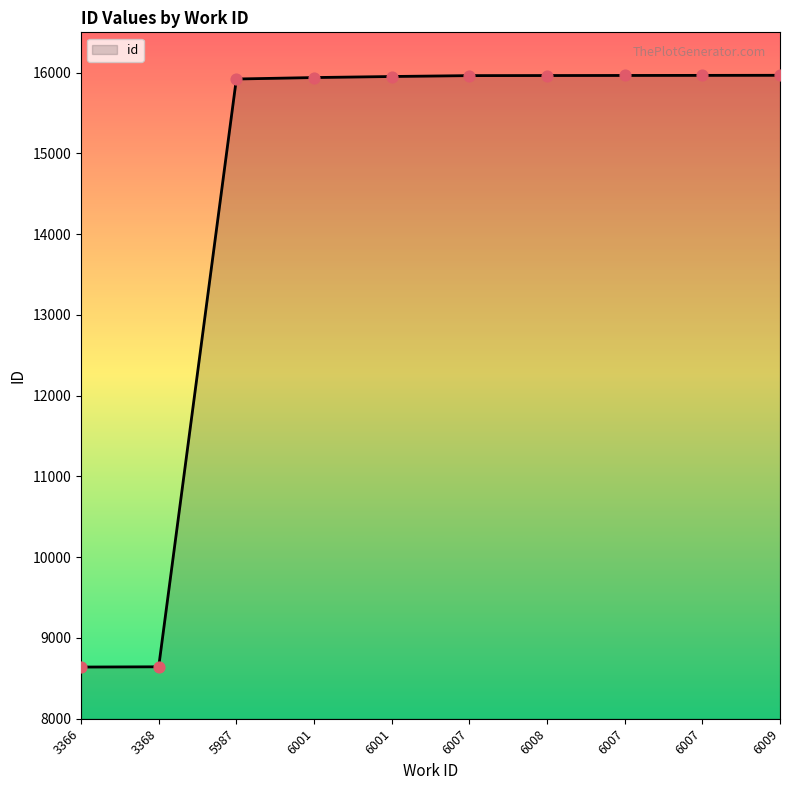

Which has a higher value, 6008 or 5987?

6008